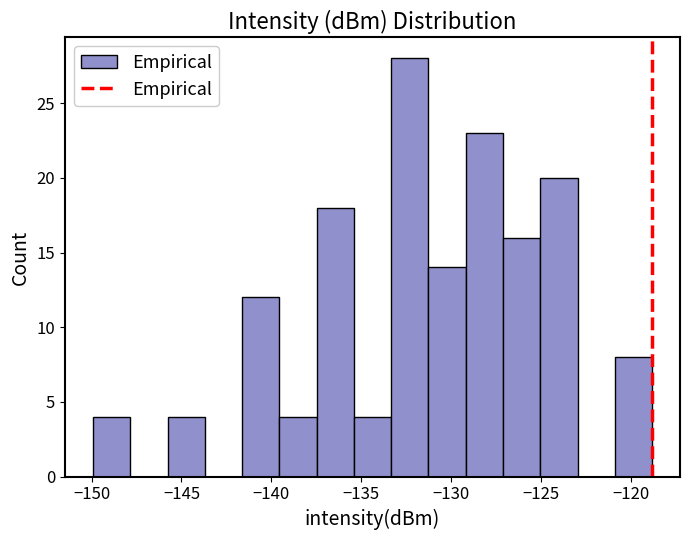

Reading left to right, transcribe this chart: for each bar, give the range it covers on the x-axis and its height. Neither the bar edges nor the heights are printed on the chart, so give them approximately, as read against the axes.

-150.0 to -148.0: 4
-148.0 to -146.0: 0
-146.0 to -143.5: 4
-143.5 to -141.5: 0
-141.5 to -139.5: 12
-139.5 to -137.5: 4
-137.5 to -135.5: 18
-135.5 to -133.5: 4
-133.5 to -131.5: 28
-131.5 to -129.0: 14
-129.0 to -127.0: 23
-127.0 to -125.0: 16
-125.0 to -123.0: 20
-123.0 to -121.0: 0
-121.0 to -119.0: 8